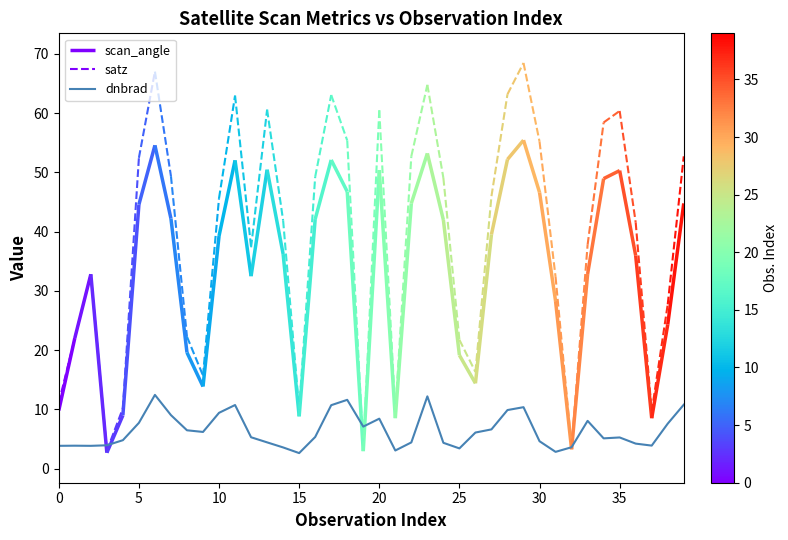

What is the highest value of the dnbrad series?

12.4